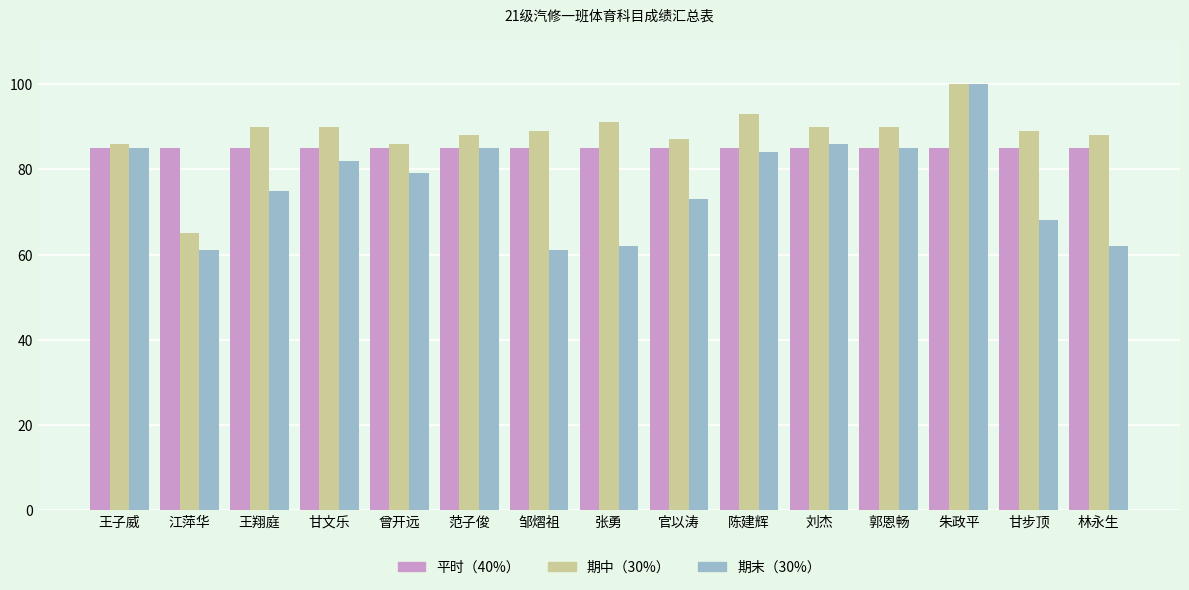

At which label does 期中（30%） first exceed 89?

王翔庭